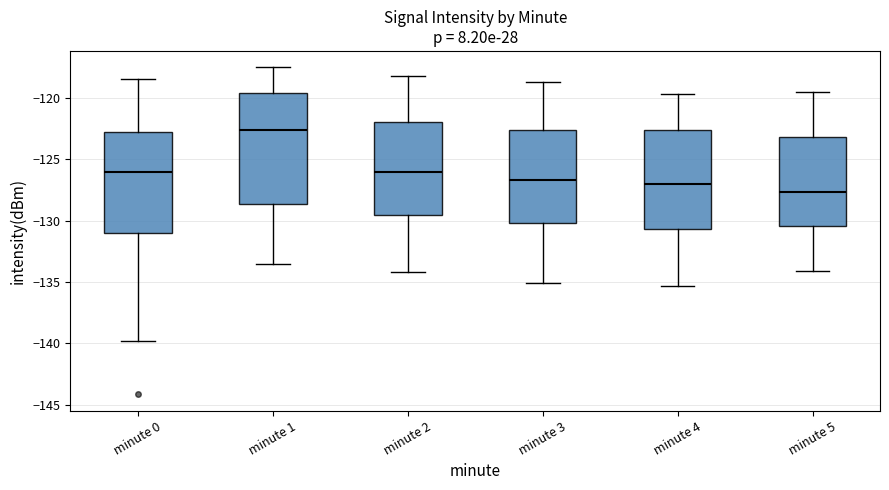

Reading left to right, transcribe this box plot: for each box, give where its median line is, the range the box spans, and where its two whiskers end, as read against the y-axis. The values are not printed on the chart, so give them approximately, as read against the axis.

minute 0: median -126.0, box -131.0 to -123.0, whiskers -140.0 to -118.5
minute 1: median -122.5, box -128.5 to -119.5, whiskers -133.5 to -117.5
minute 2: median -126.0, box -129.5 to -122.0, whiskers -134.0 to -118.0
minute 3: median -126.5, box -130.0 to -122.5, whiskers -135.0 to -118.5
minute 4: median -127.0, box -130.5 to -122.5, whiskers -135.5 to -119.5
minute 5: median -127.5, box -130.5 to -123.0, whiskers -134.0 to -119.5